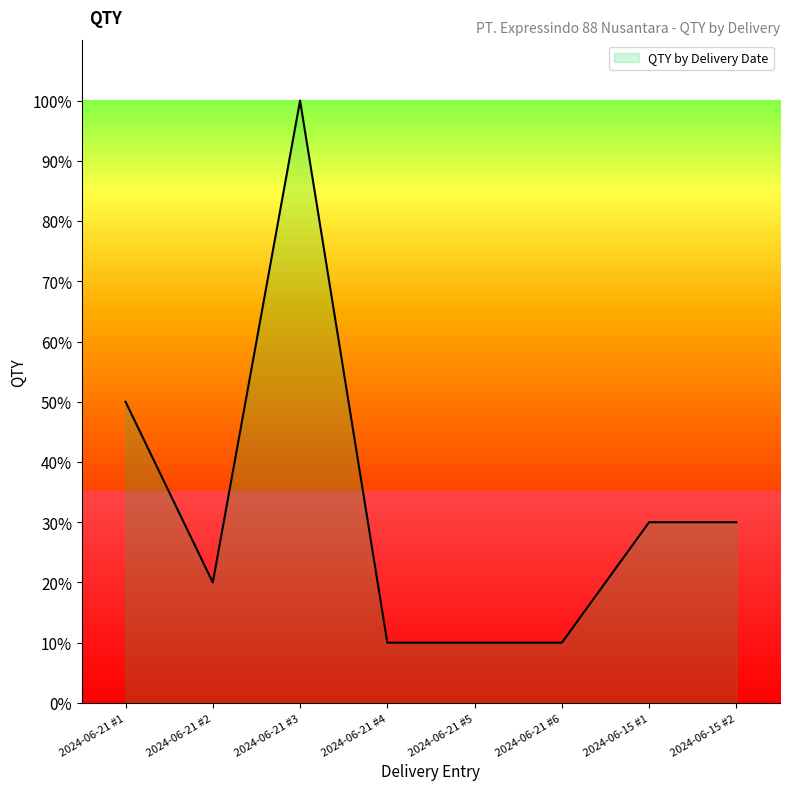

What position from the left is 2024-06-15 #2?

8